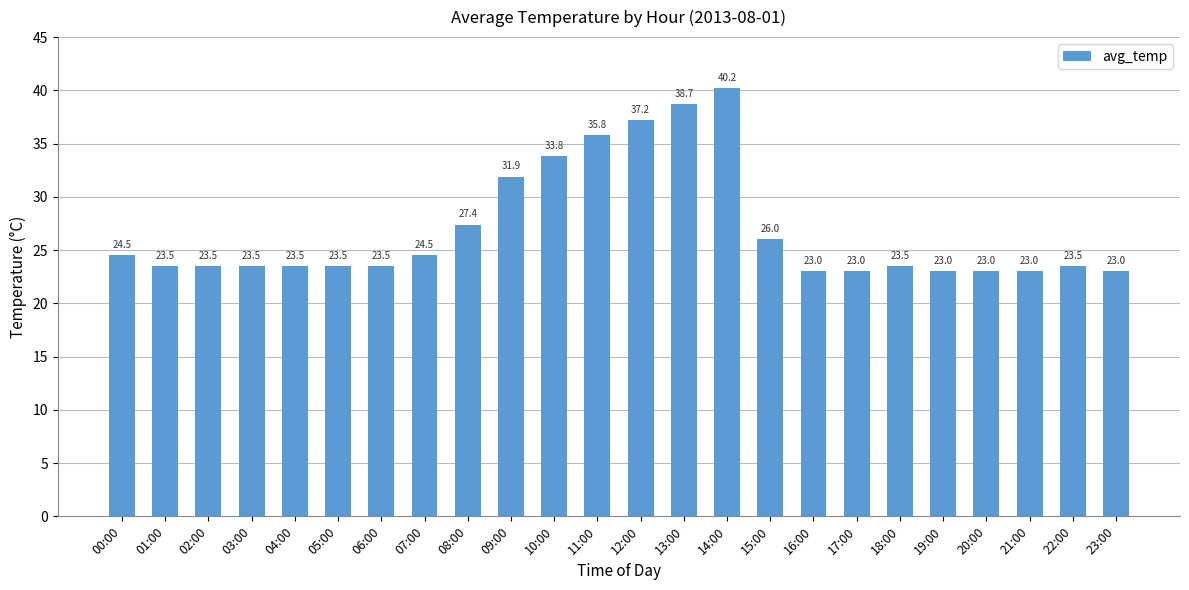

What is the sum of the values at 12:00 and 20:00?

60.2